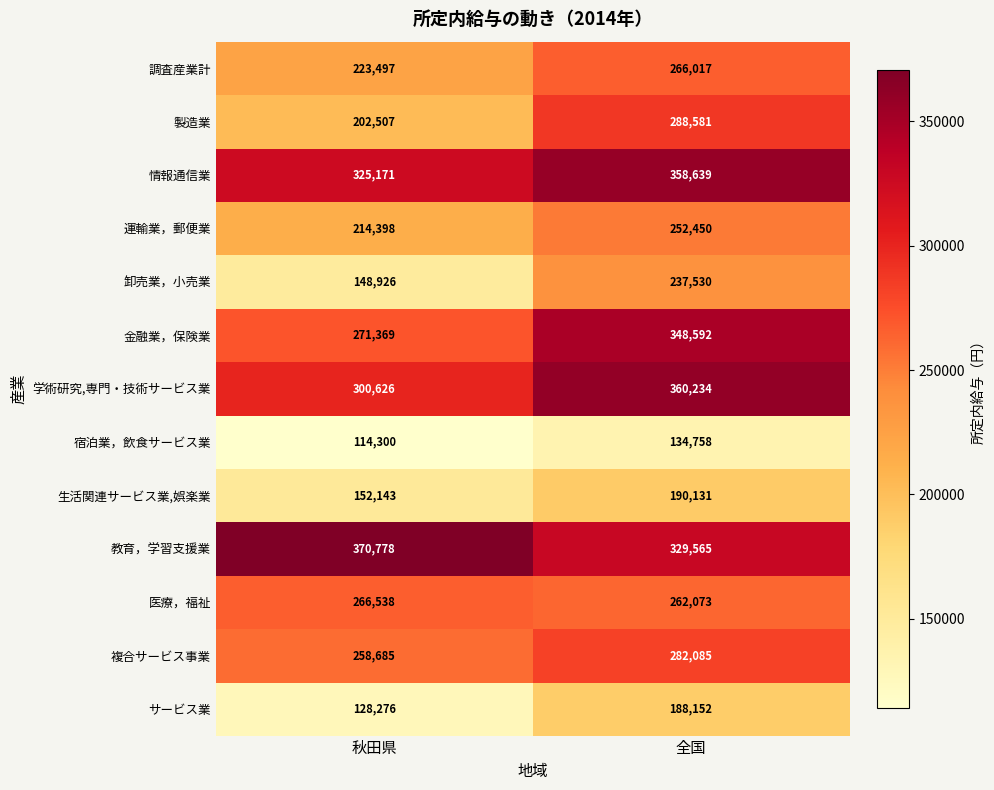

True or false: 金融業，保険業 has a value of 550259 at 全国.

False